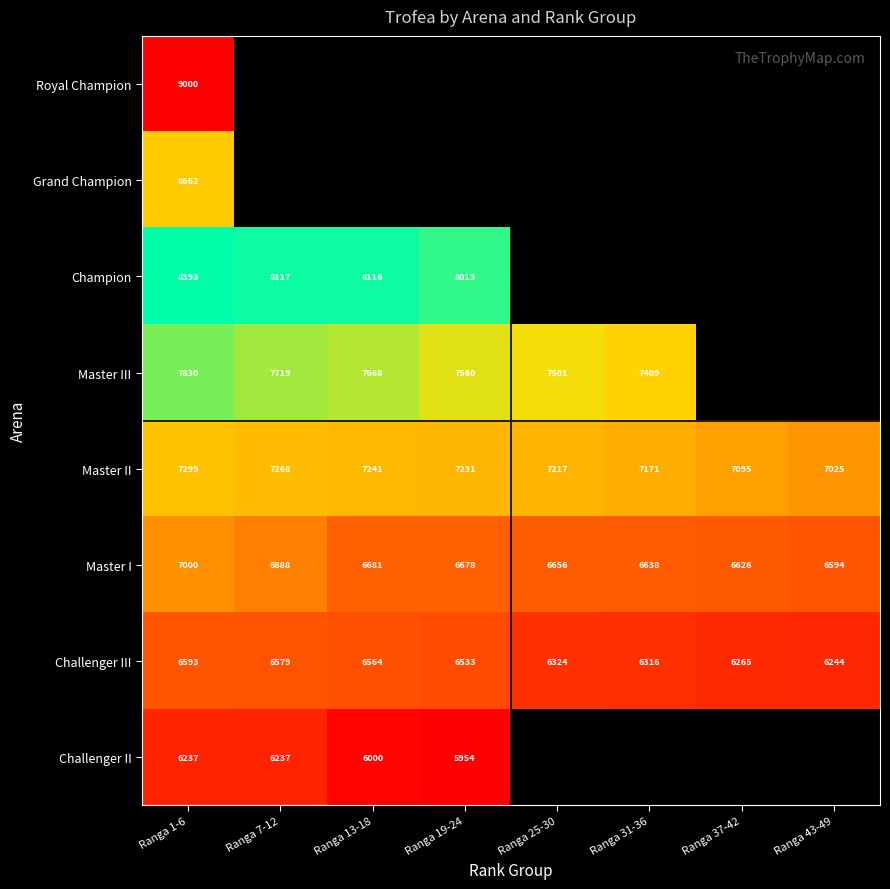

How many series are shown in this chart?

8